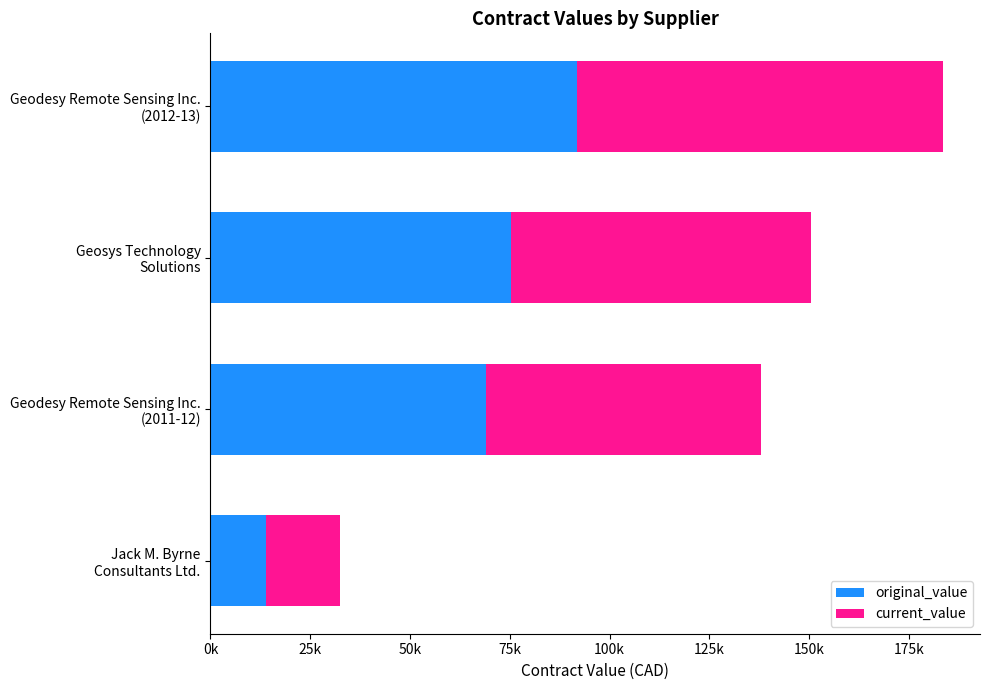

What are all the series names shown in the legend?

original_value, current_value